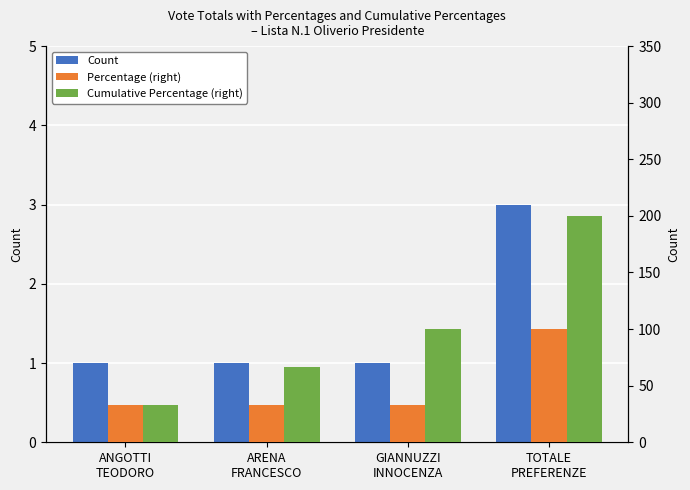

How many data points in Cumulative Percentage (right) are less than 99?

2